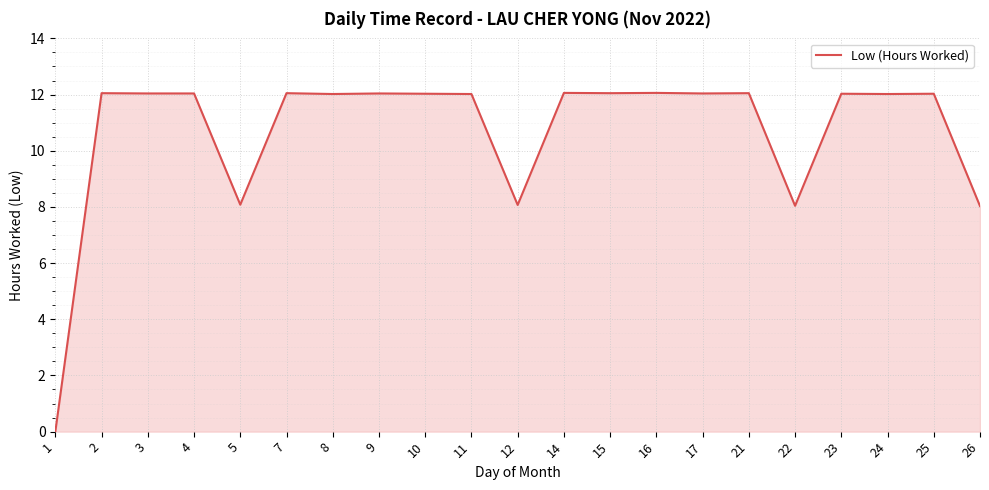

Approximately how many times larger is the value at 2 compared to 9?

1.0